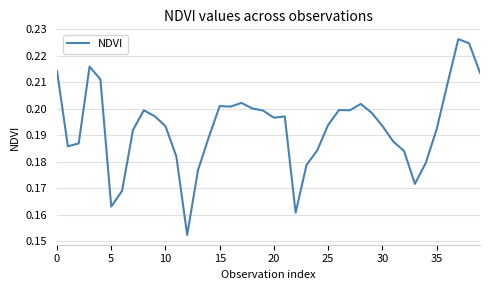

Count the values in the range 0 to 1.

40